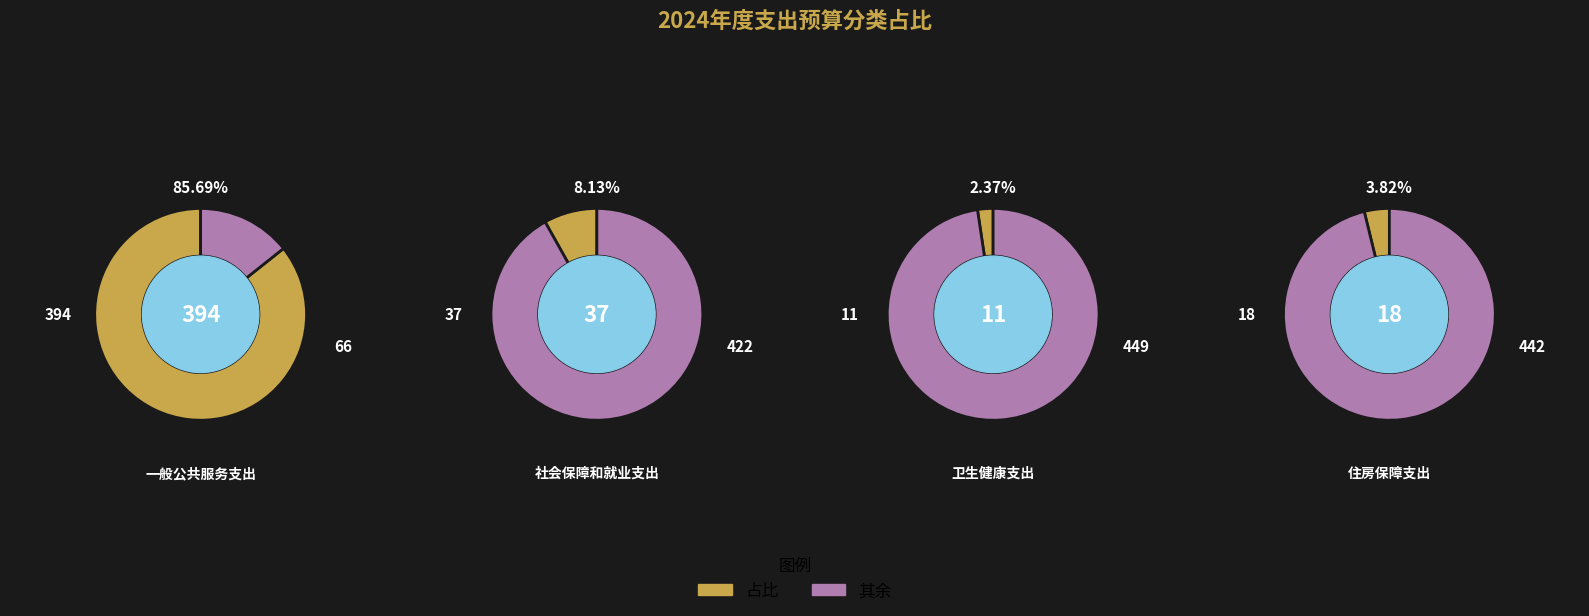

Does 社会保障和就业支出 account for over 50% of the chart?

No